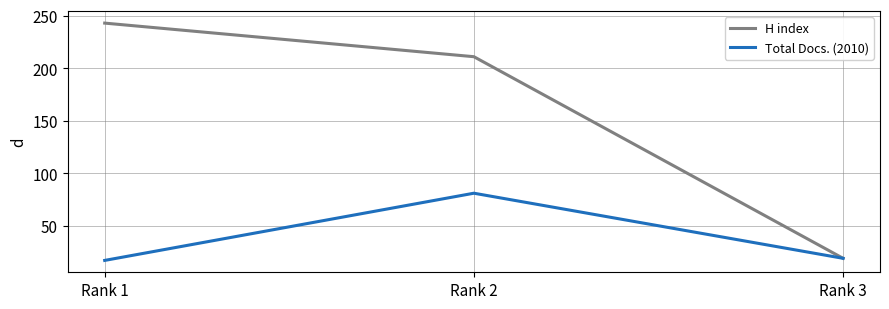

Which label corresponds to the smallest value in the chart?

Rank 1